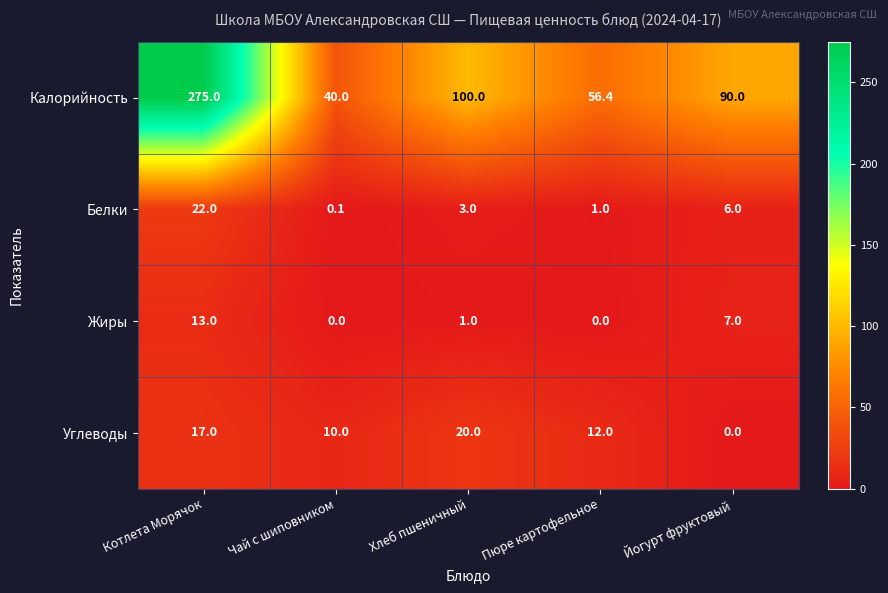

The value of Углеводы at Пюре картофельное is 6.2. True or false?

False